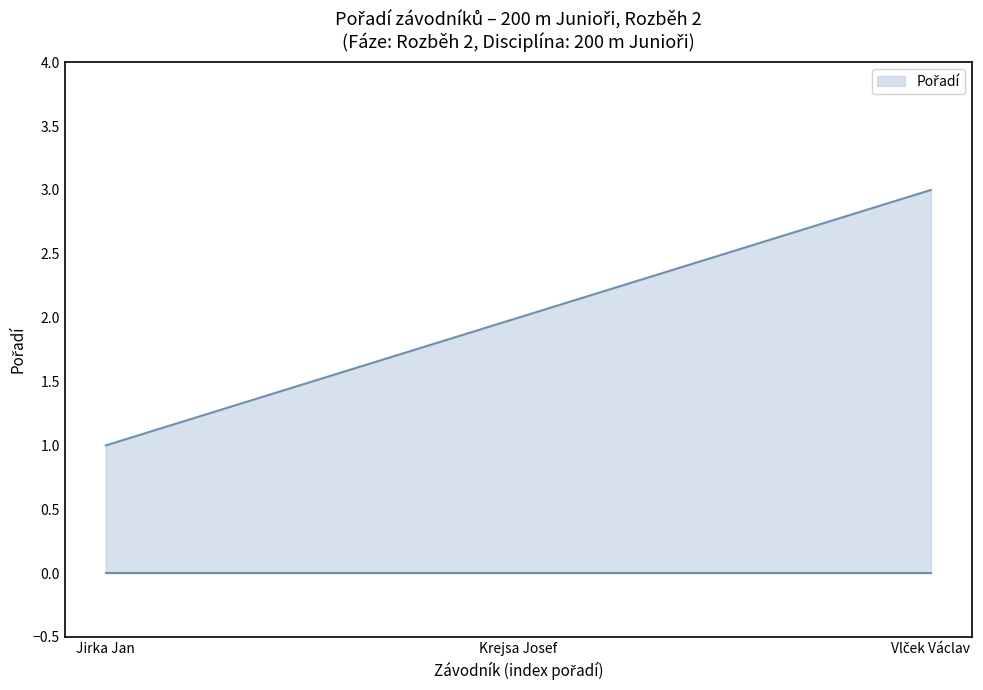

Does the chart have visible grid lines?

No